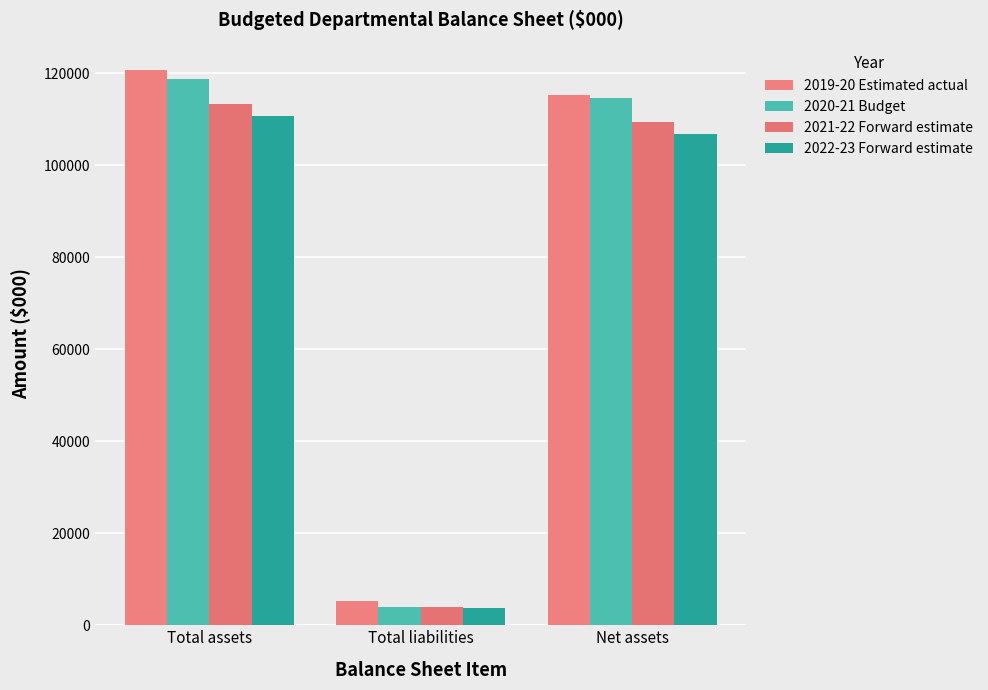

Is it true that 2021-22 Forward estimate equals 109426 at Net assets?

True